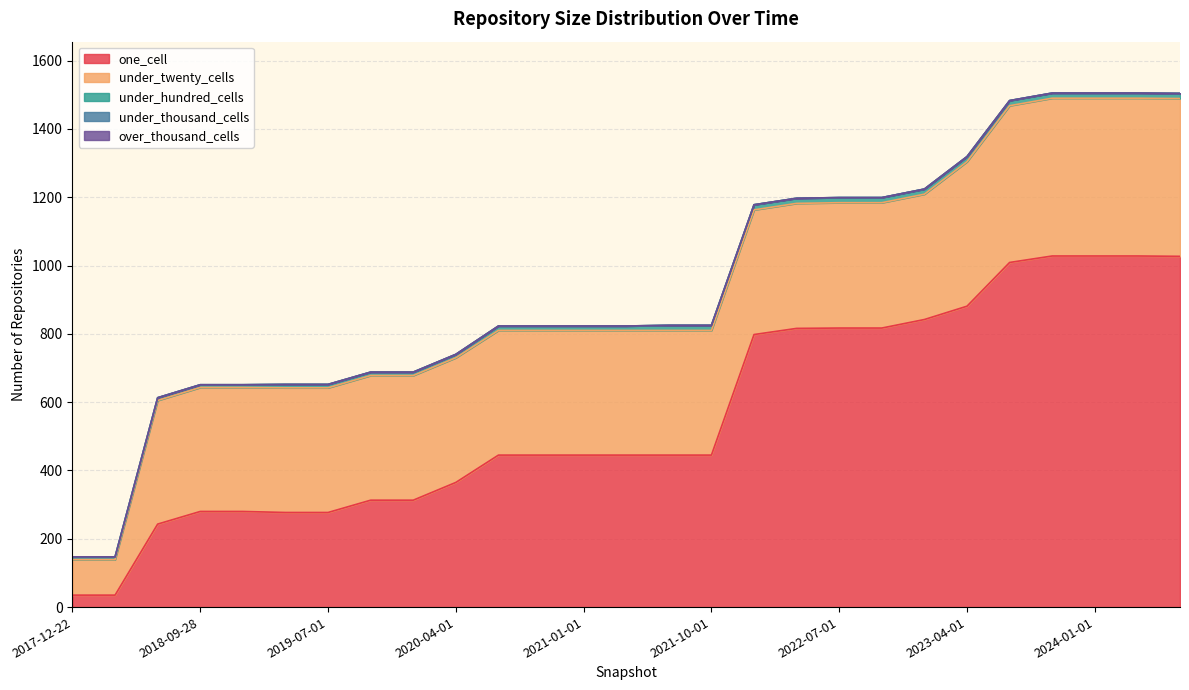

Which series has the largest total across all categories?

one_cell